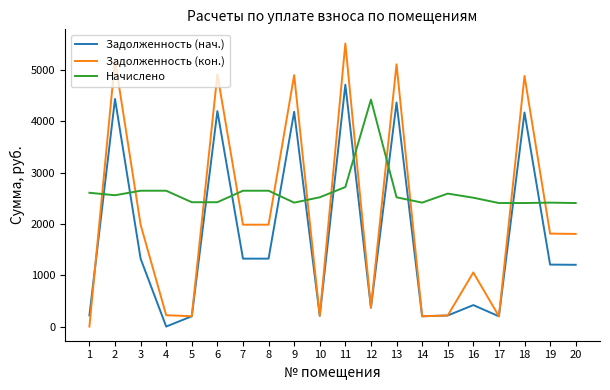

List the series in order of their overall mean, lowest first.

Задолженность (нач.), Задолженность (кон.), Начислено